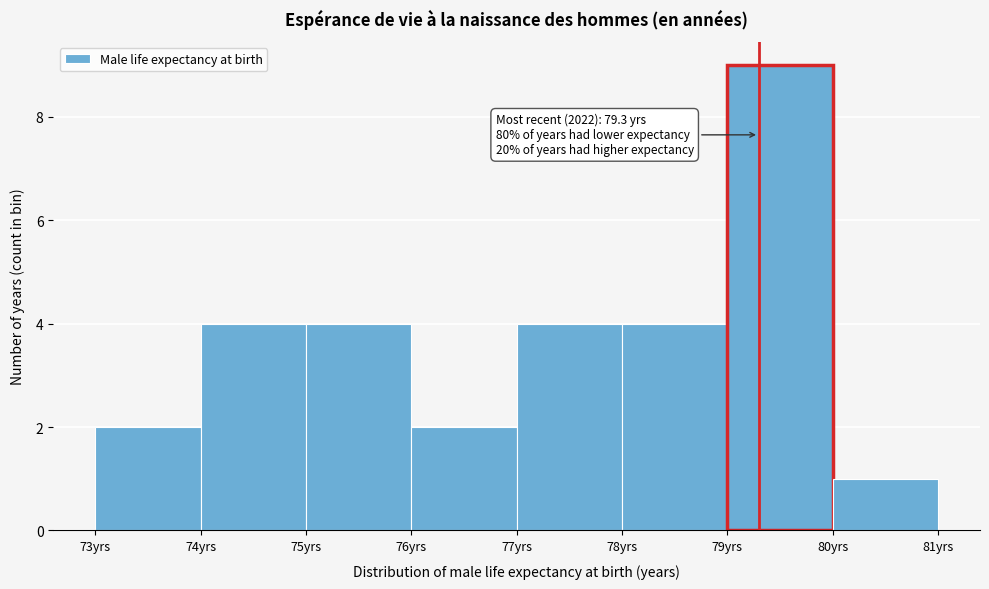

Over which range of the x-axis is the bar tallest?

79 to 80